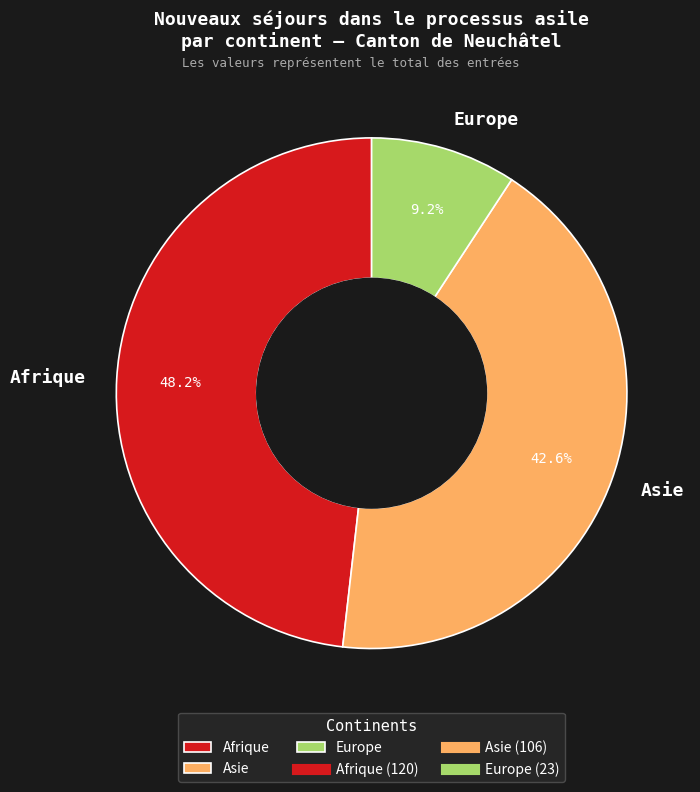

Approximately how many times larger is the value at Asie compared to Afrique?

0.9